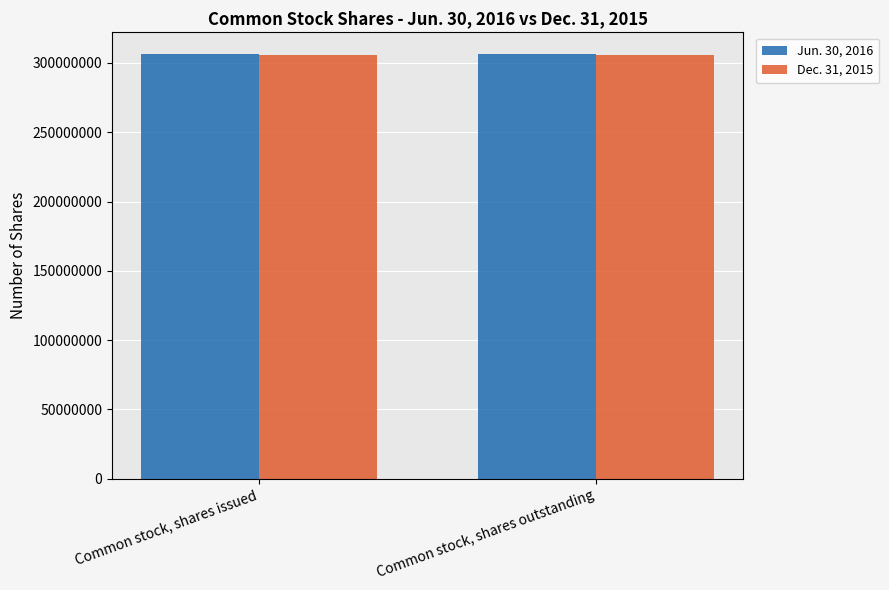

True or false: Jun. 30, 2016 has a value of 306785582 at Common stock, shares issued.

True